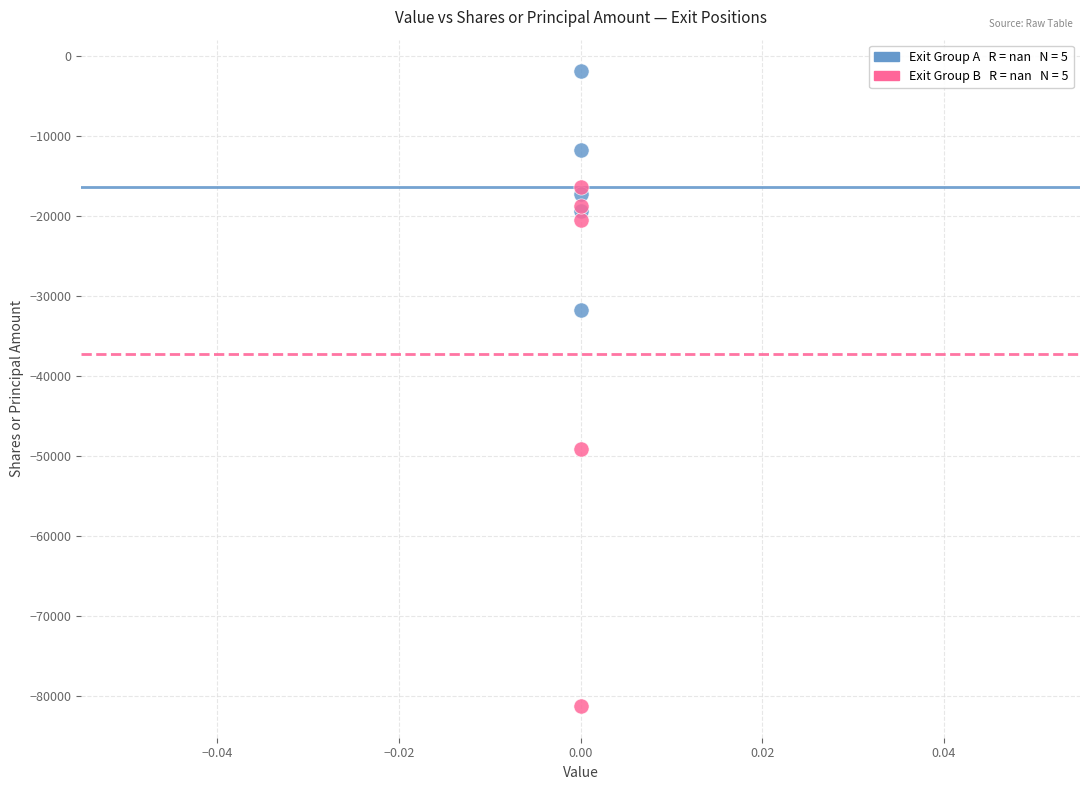

Across all series, what Y value is closest to -41585?

-49165